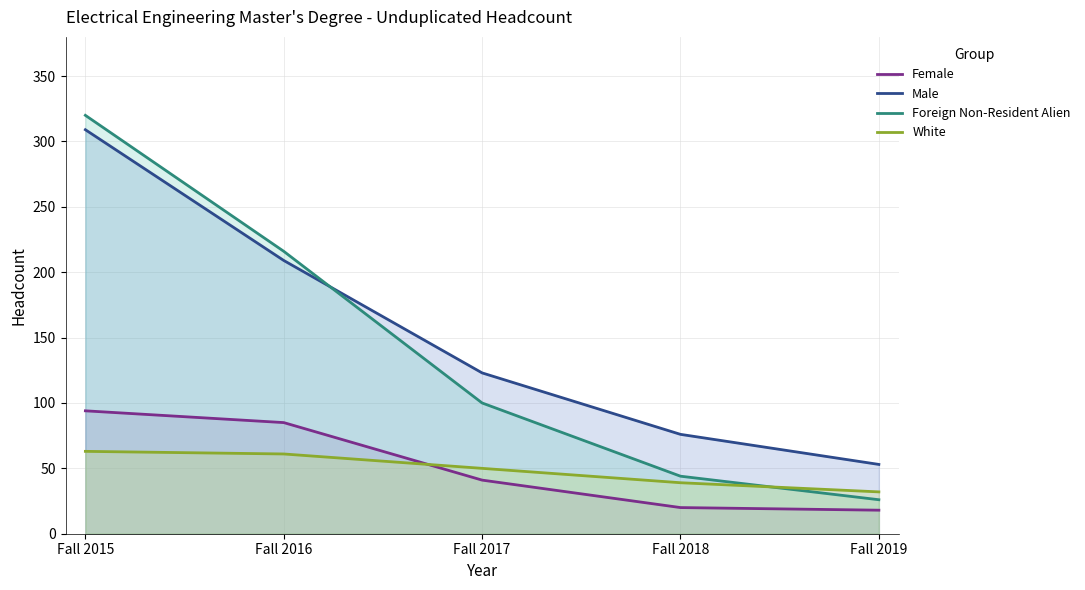

Is it true that Female equals 85 at Fall 2016?

True